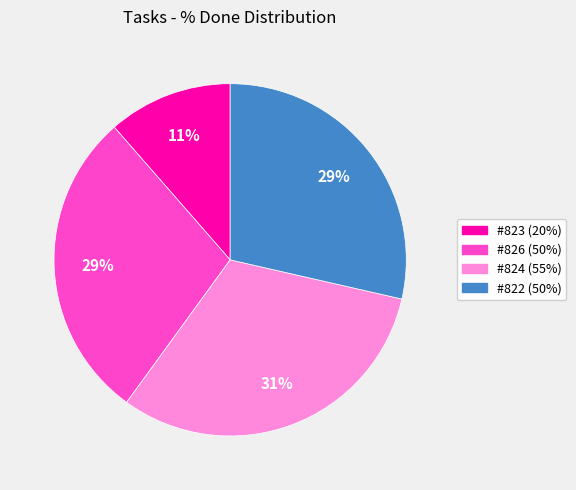

Does any single category account for the majority?

No